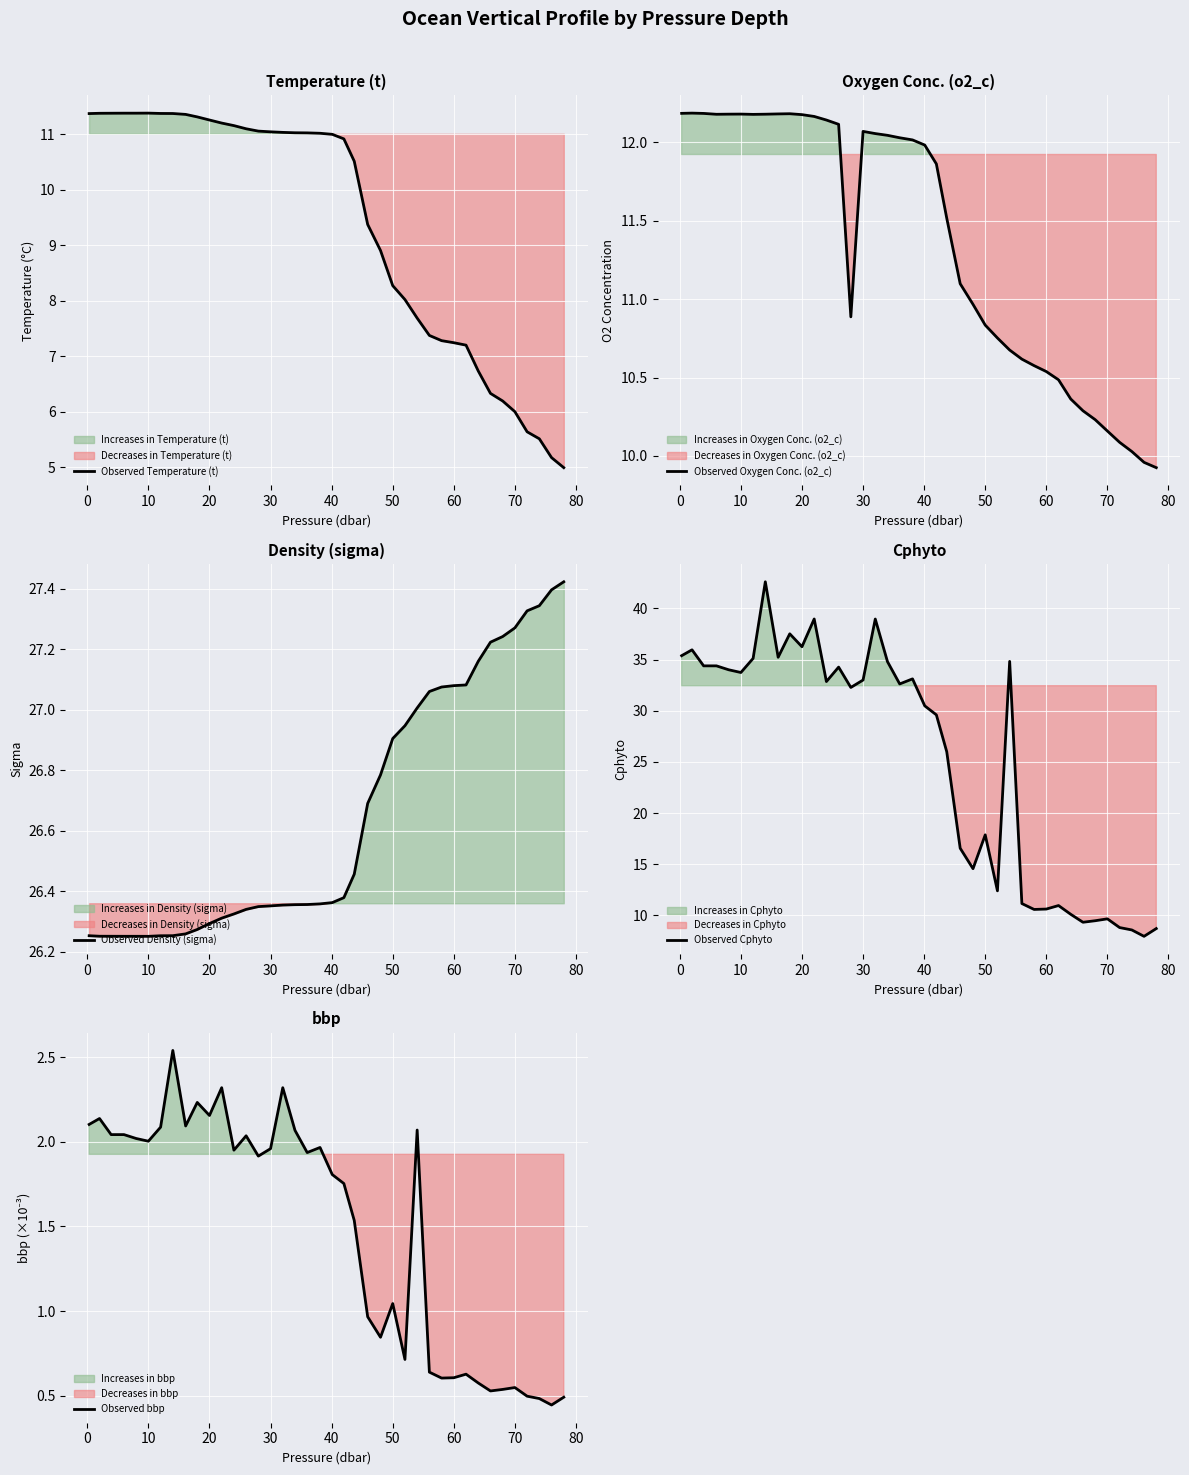

True or false: Observed Cphyto and Observed Density (sigma) intersect in this chart.

True